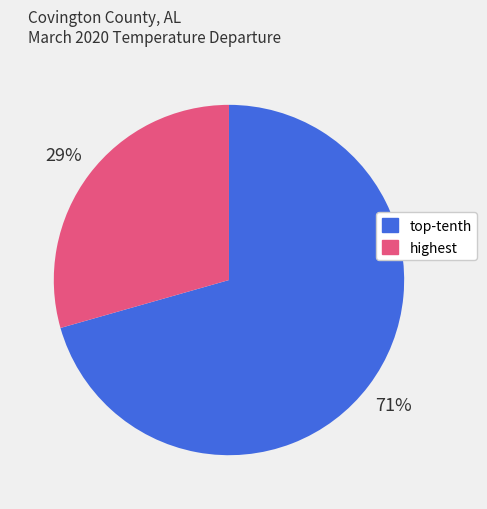

Does any single category account for the majority?

Yes